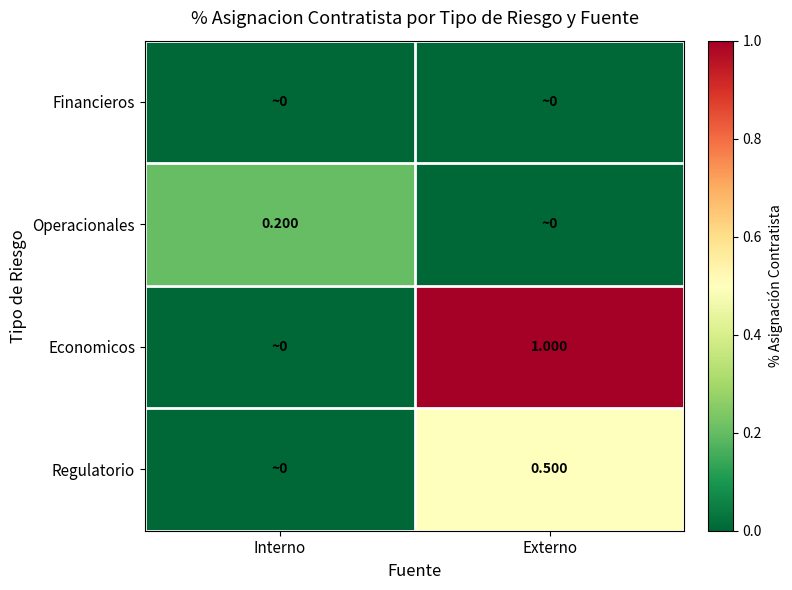

Count the number of categories in the chart.

2